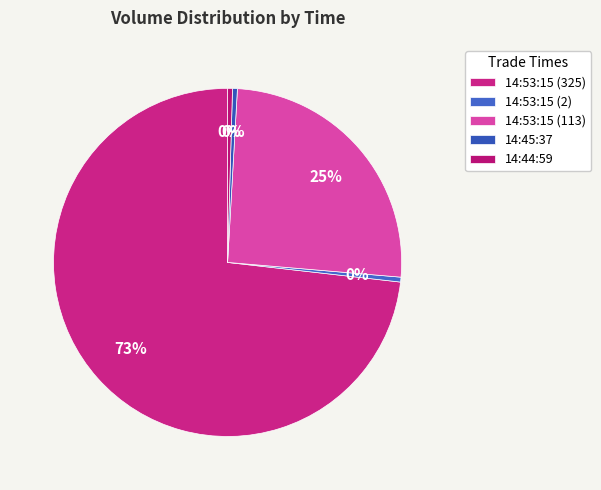

Rank the categories by value from lowest to highest.

14:53:15 (2), 14:45:37, 14:44:59, 14:53:15 (113), 14:53:15 (325)